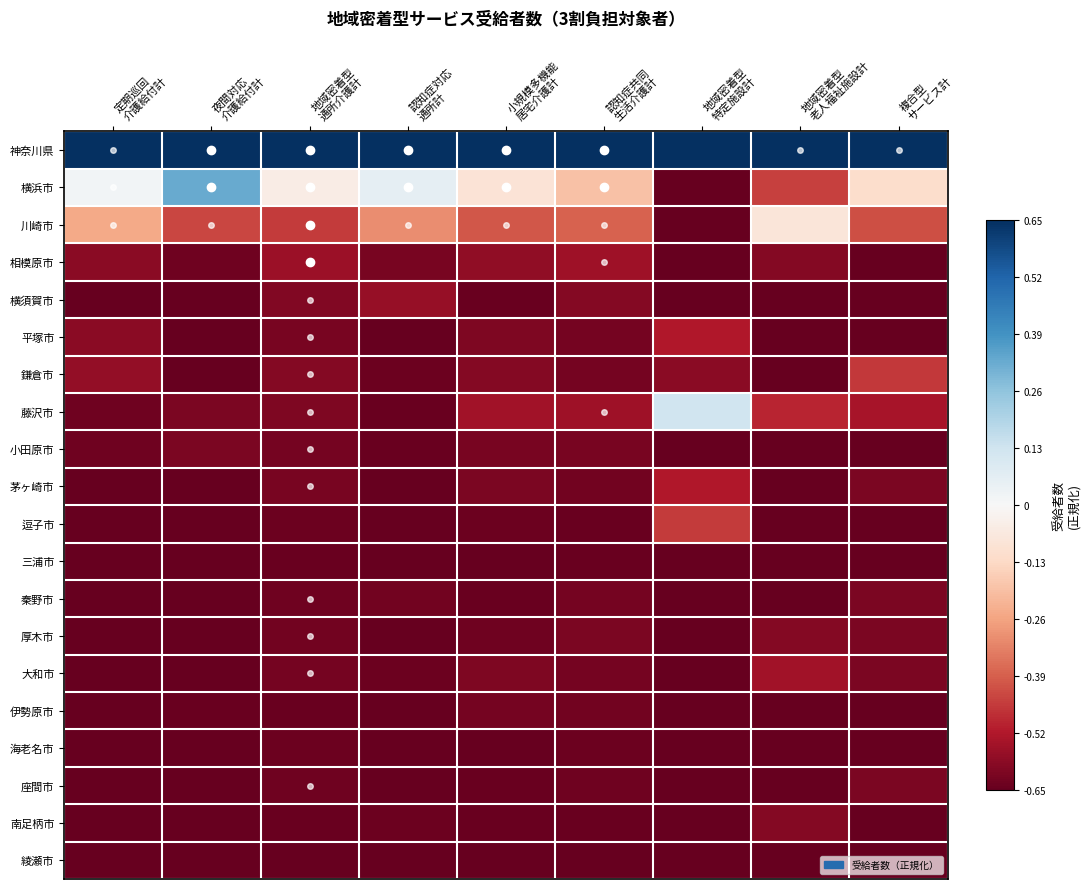

At which category is the sum across all series the highest?

定期巡回
介護給付計